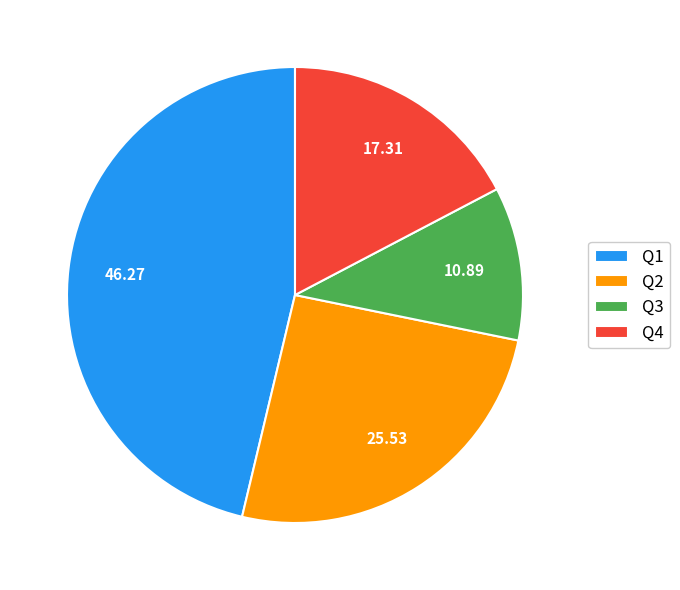

Which slice is the largest?

Q1